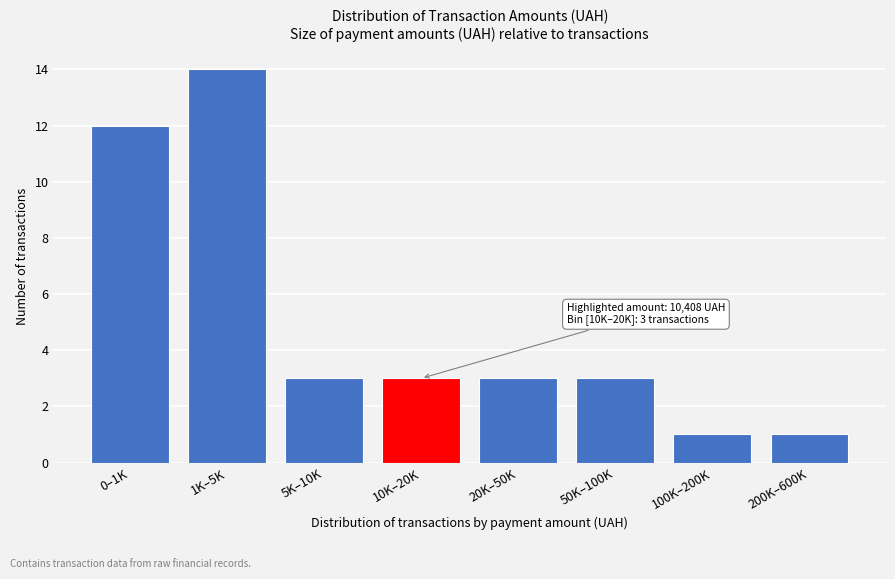

Reading left to right, extract all data points from this chart.

0–1K=12	1K–5K=14	5K–10K=3	10K–20K=3	20K–50K=3	50K–100K=3	100K–200K=1	200K–600K=1